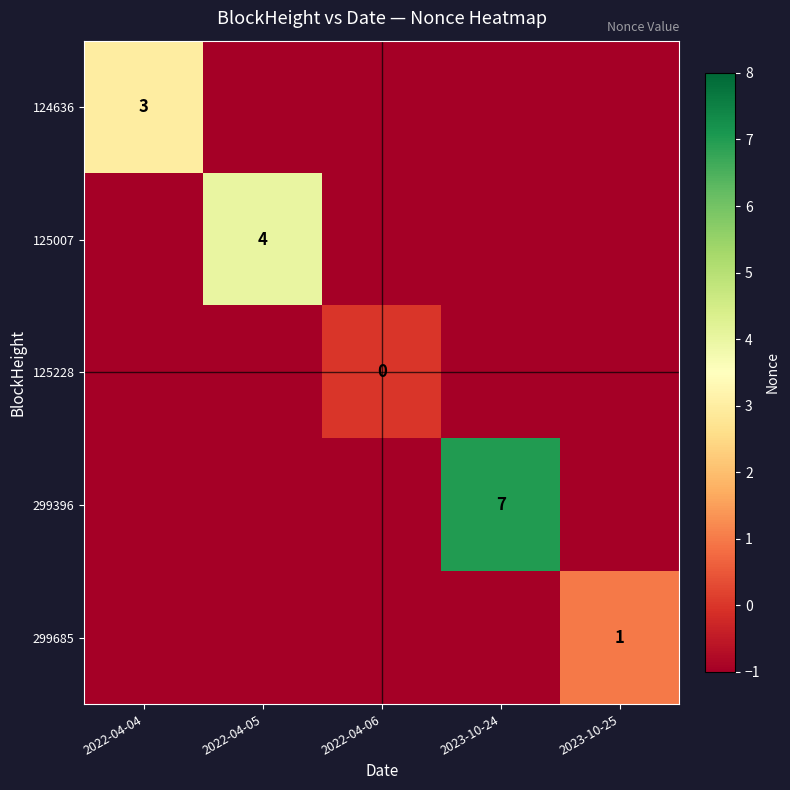

What is the difference between the highest and lowest values at 2022-04-05?

5